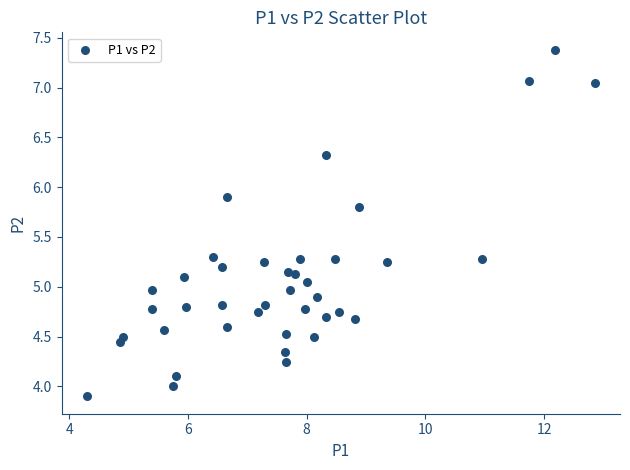

What is the range of X values (max minus min)?

8.6